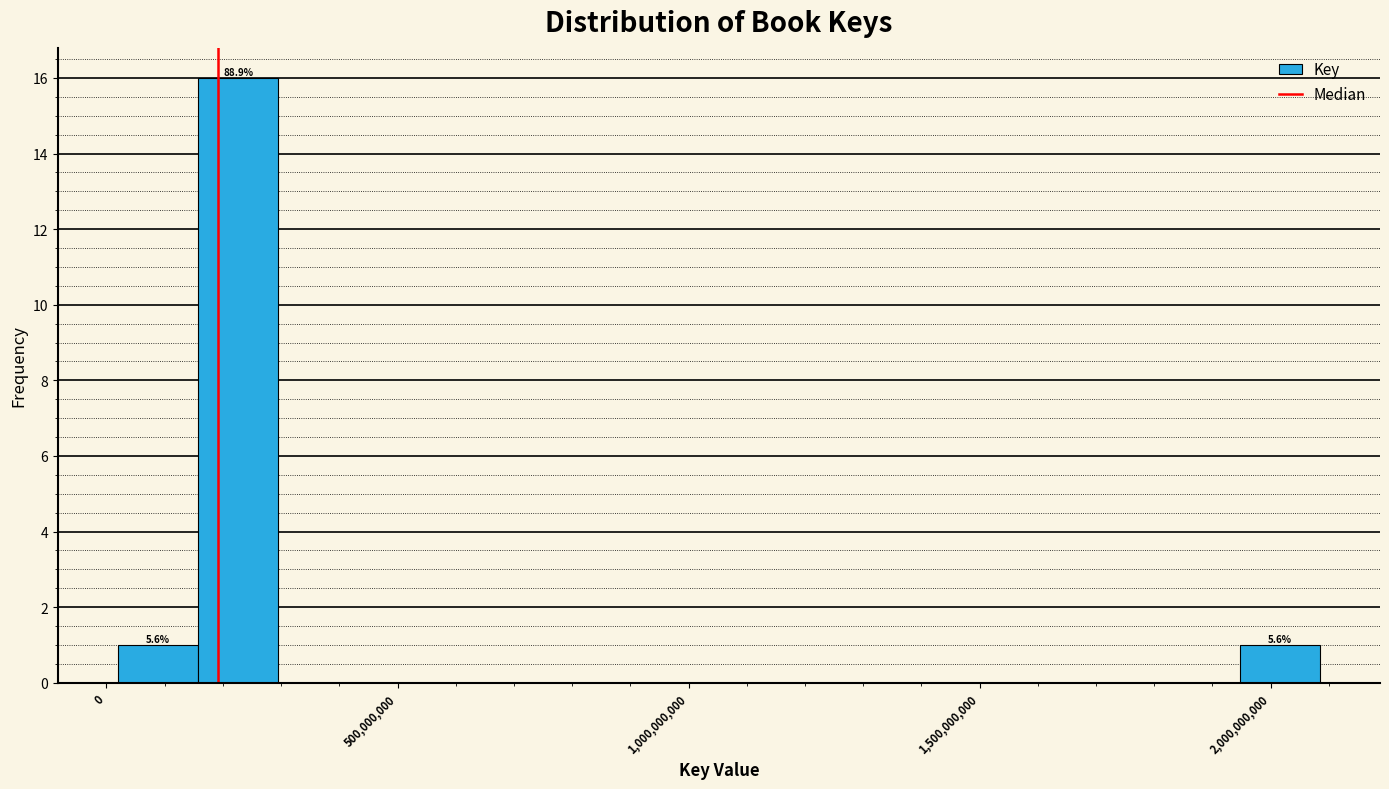

Around what value on the x-axis is the tallest bar? Give the approximate position of its centre, as read against the axis.

250000000